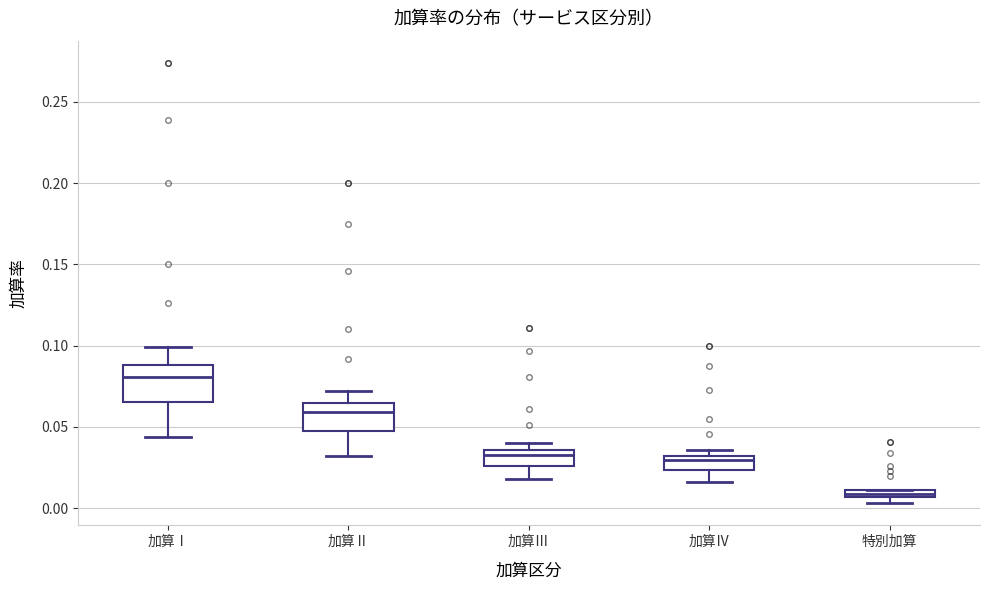

Comparing the boxes themselves (not the whiskers), which one is the tallest?

加算Ⅰ